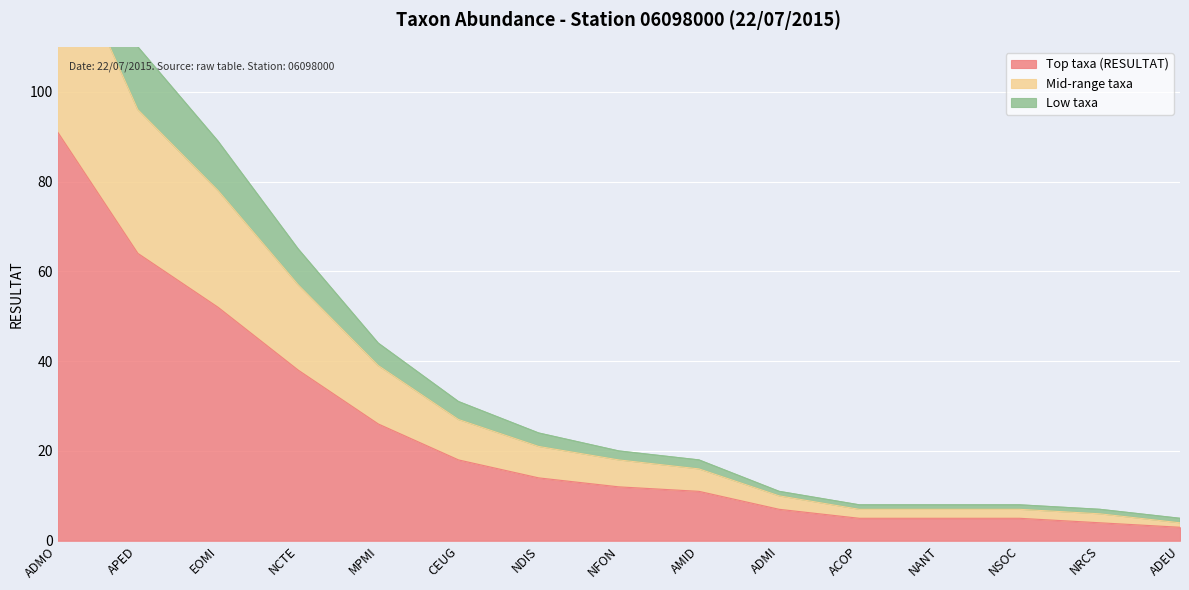

True or false: Top taxa (RESULTAT) has a value of 114 at APED.

False